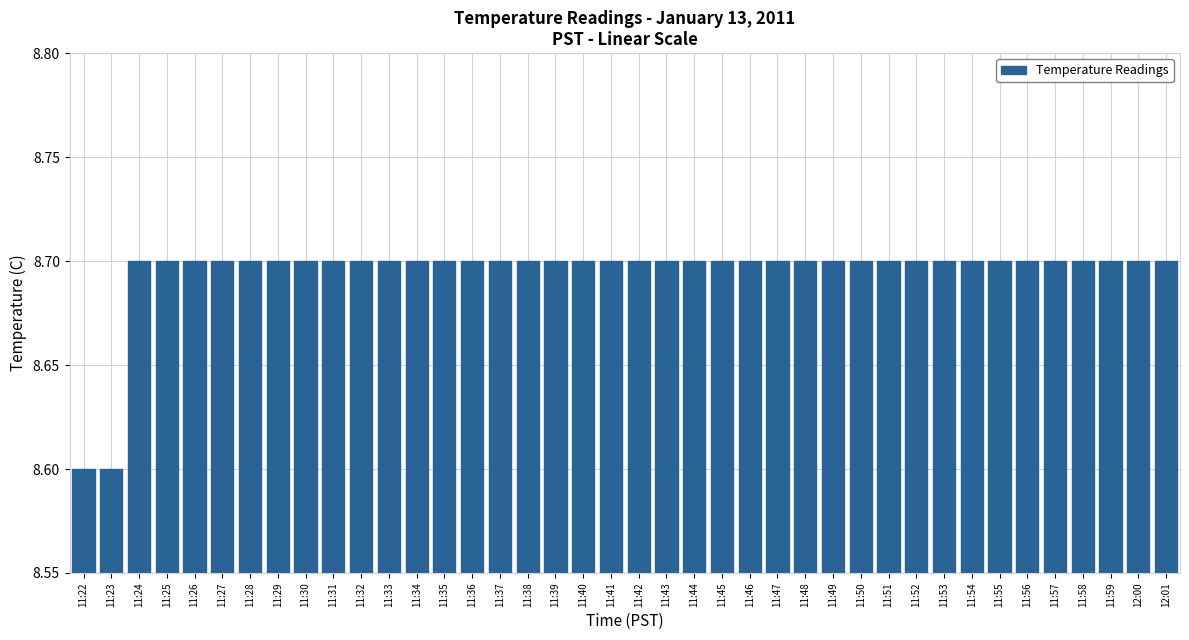

What is the sum of the values at 11:31 and 11:39?

17.4